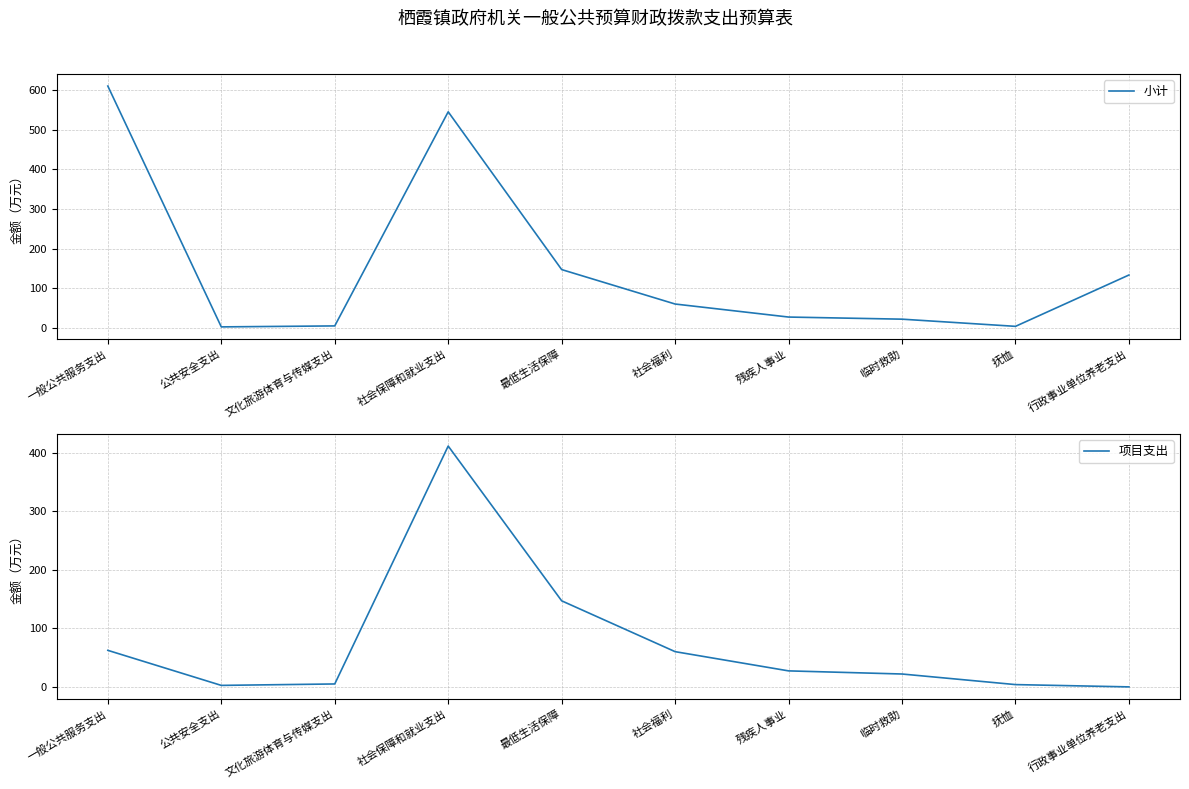

Which category has the highest value in the 项目支出 series?

社会保障和就业支出